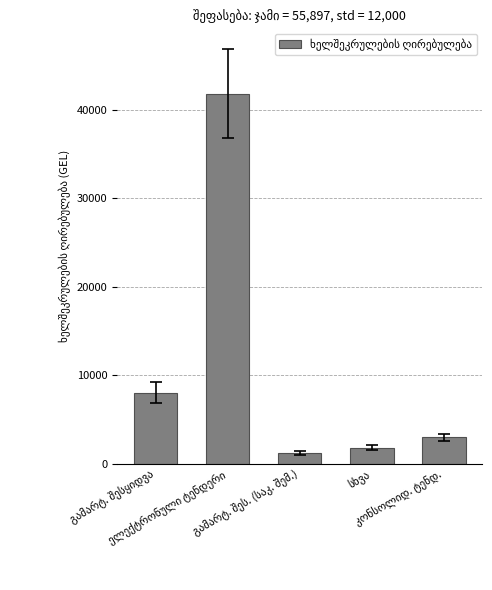

How many values are below 3000?

2